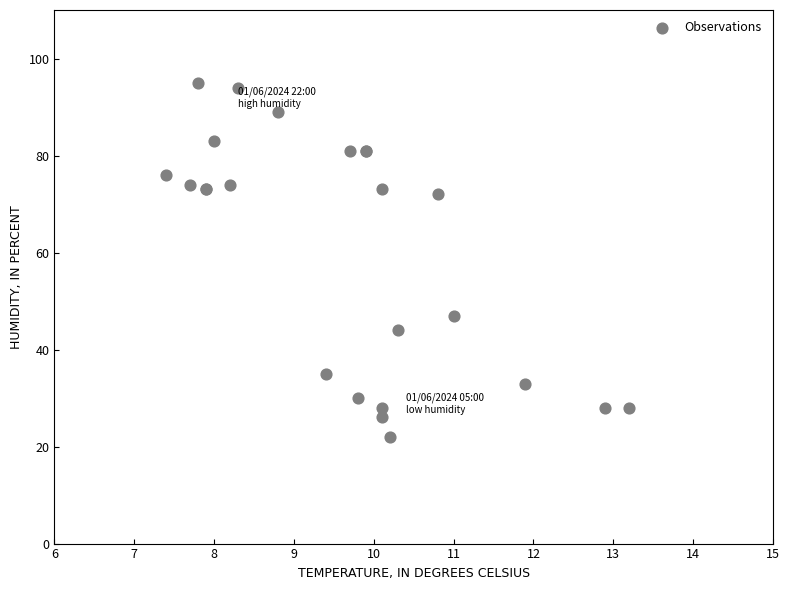

What Y value in the scatter plot is closest to 58?

47